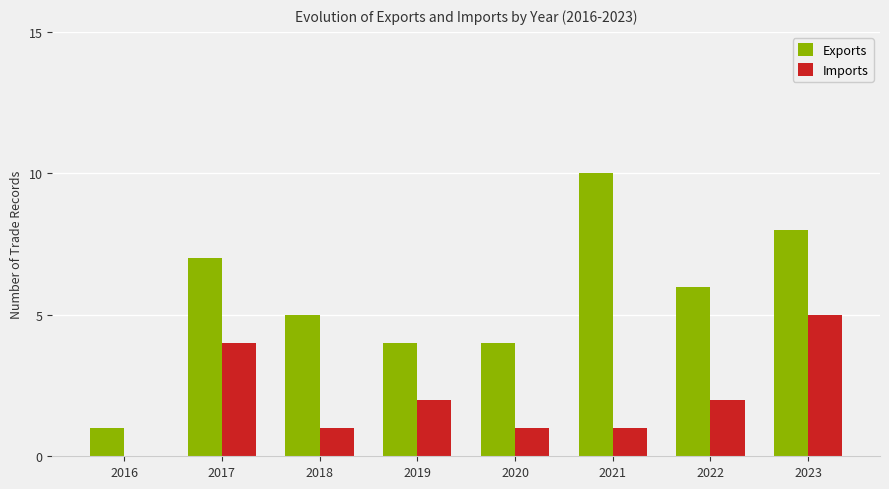

The value of Imports at 2018 is 0. True or false?

False